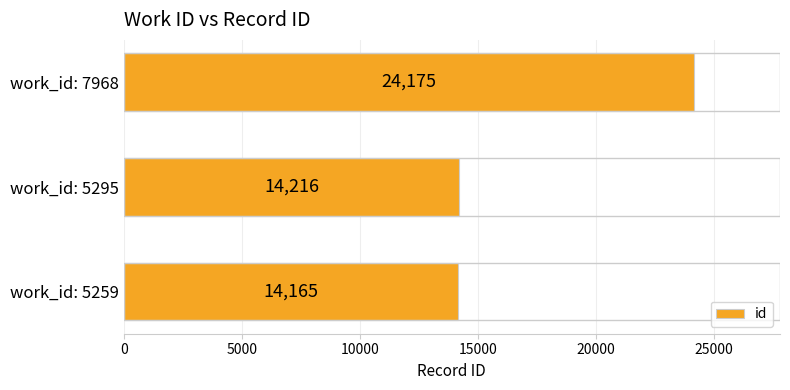

What is the sum of all values?

52556